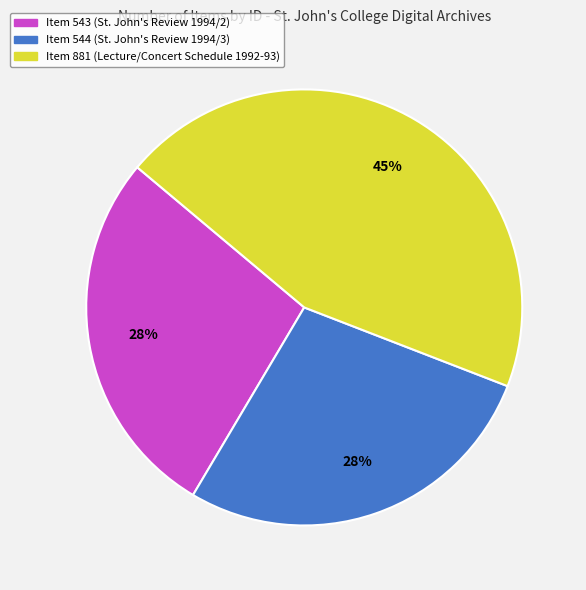

What is the ratio of the value at Item 544 (St. John's Review 1994/3) to the value at Item 543 (St. John's Review 1994/2)?

1.0